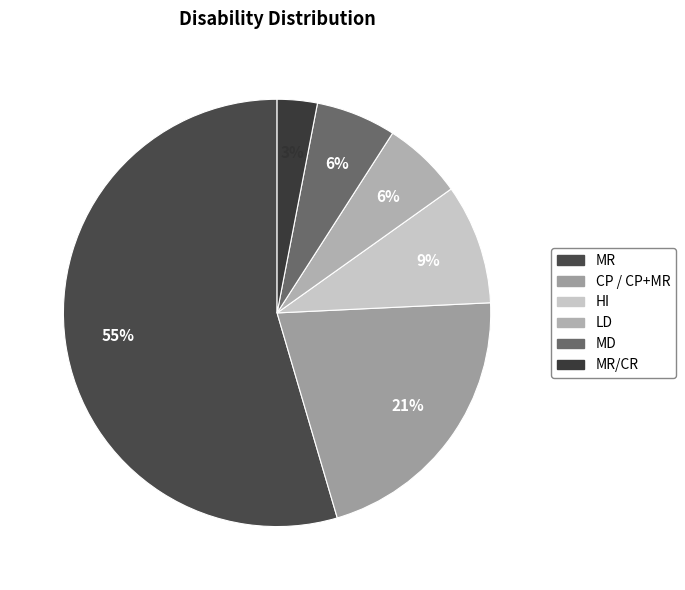

How many slices are in this pie chart?

6